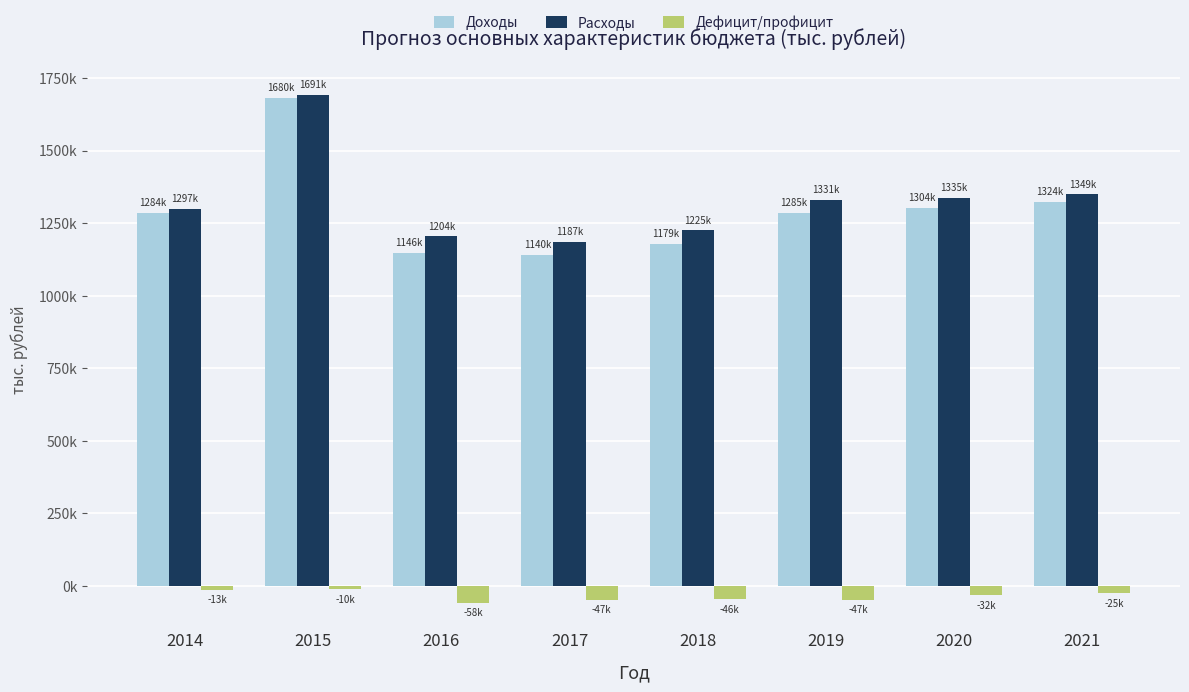

What are all the series names shown in the legend?

Доходы, Расходы, Дефицит/профицит